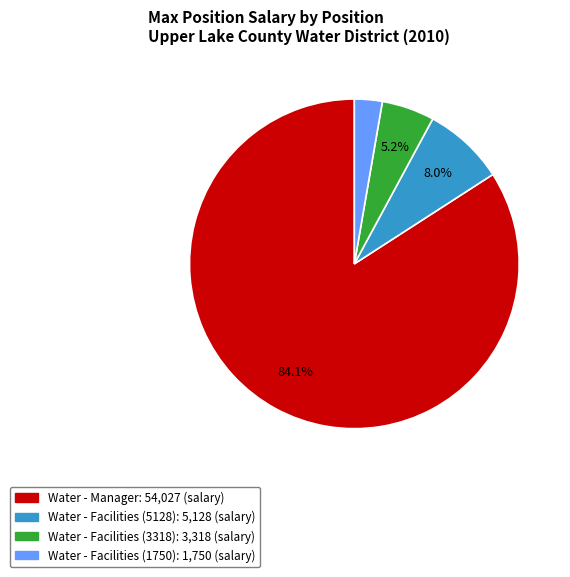

Does any single category account for the majority?

Yes